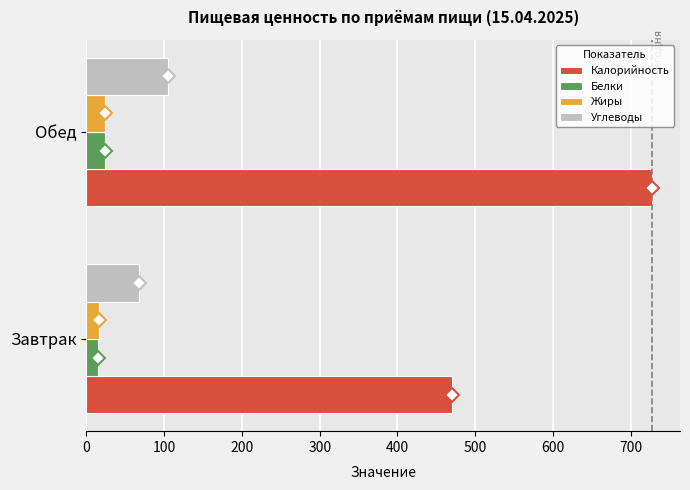

The Углеводы series shows 67.0 at Завтрак. True or false?

True